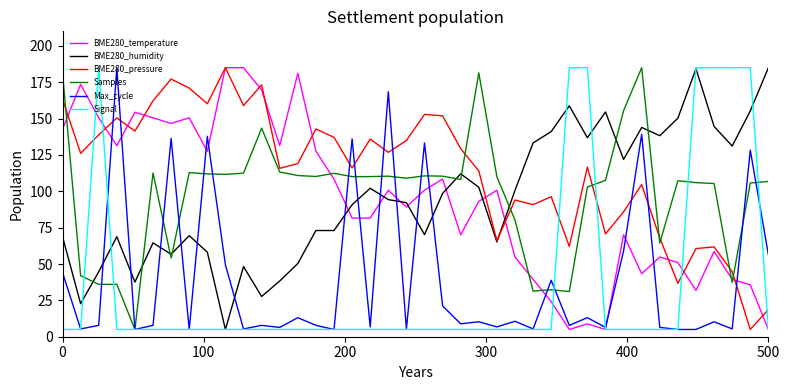

Which series has the largest total across all categories?

BME280_pressure